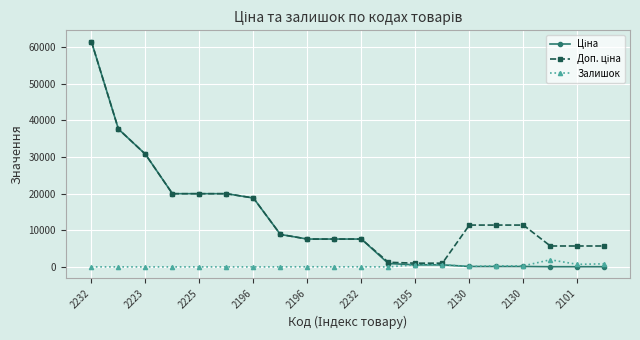

True or false: Залишок has more than 0 points higher than both neighbors.

True